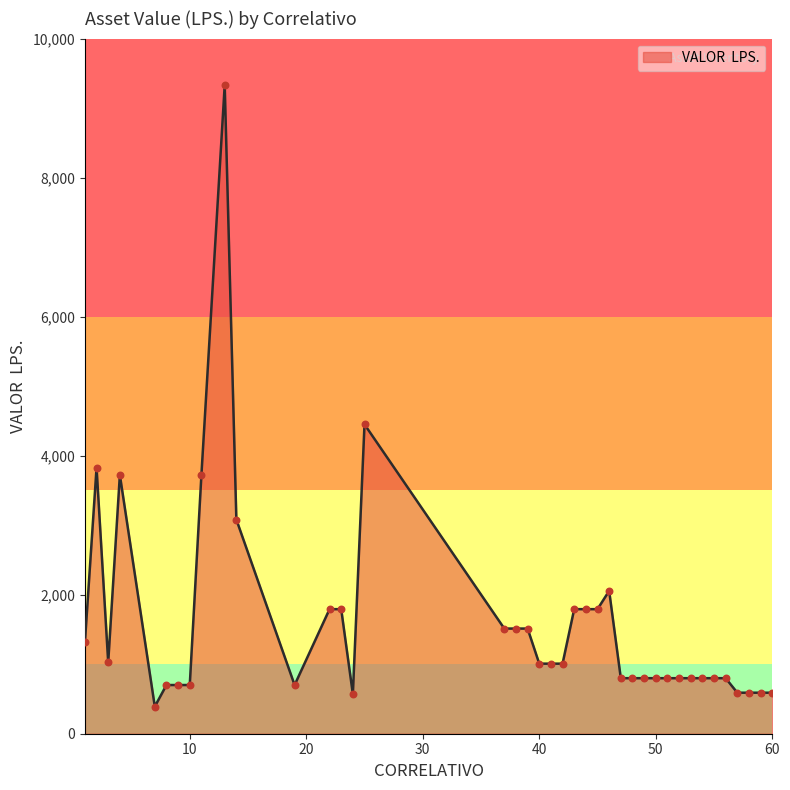

What is the smallest value displayed?

390.9